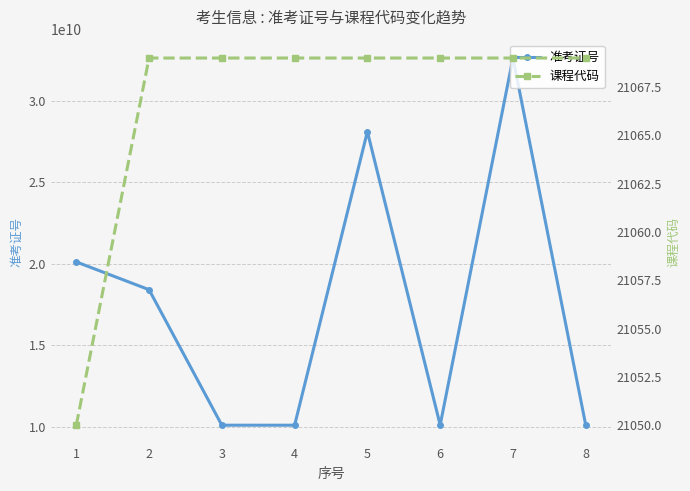

At 1, list the series in order from largest to smallest.

准考证号, 课程代码